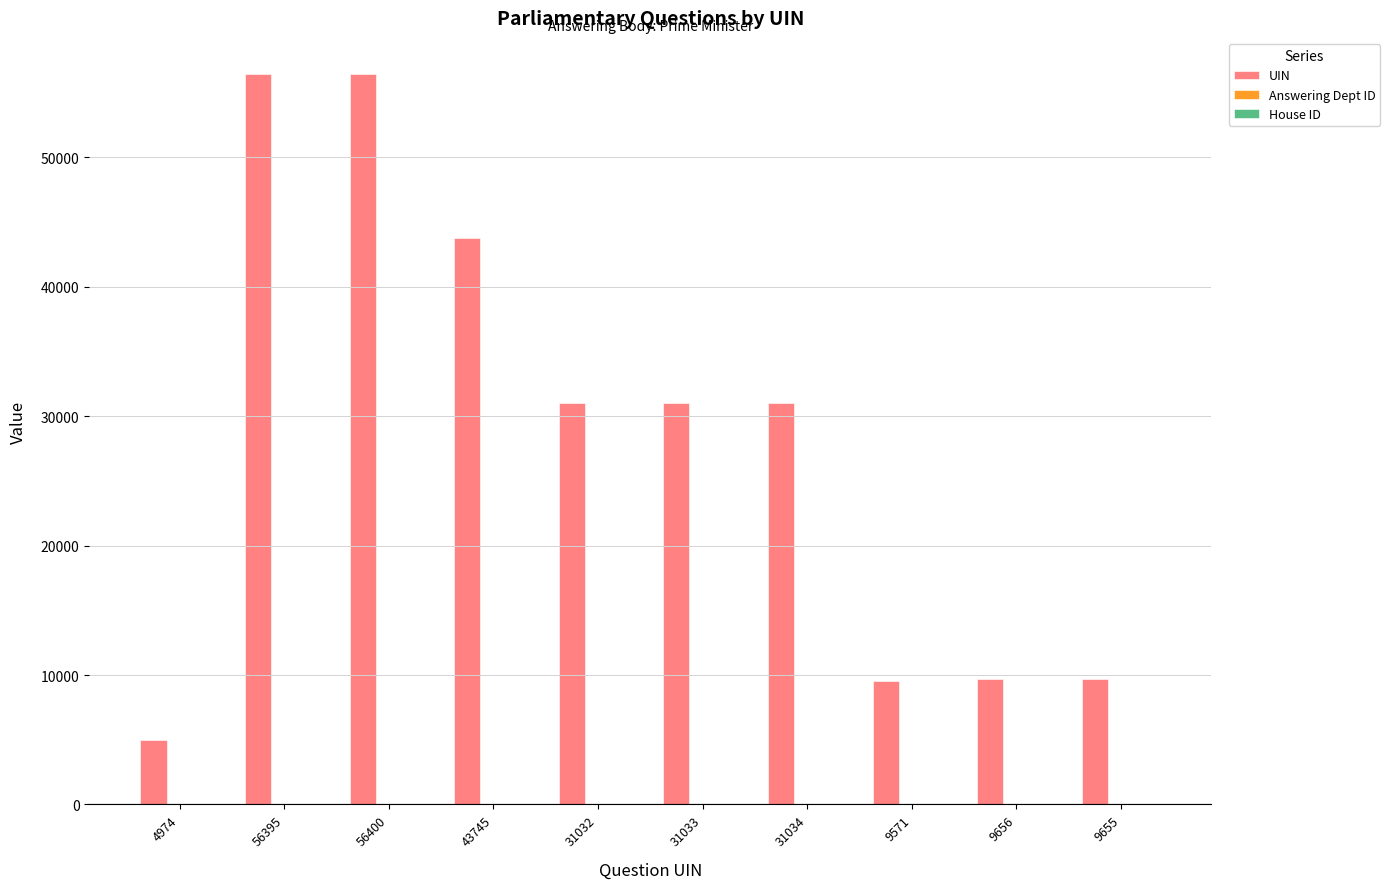

True or false: UIN has a value of 13910 at 9571.

False